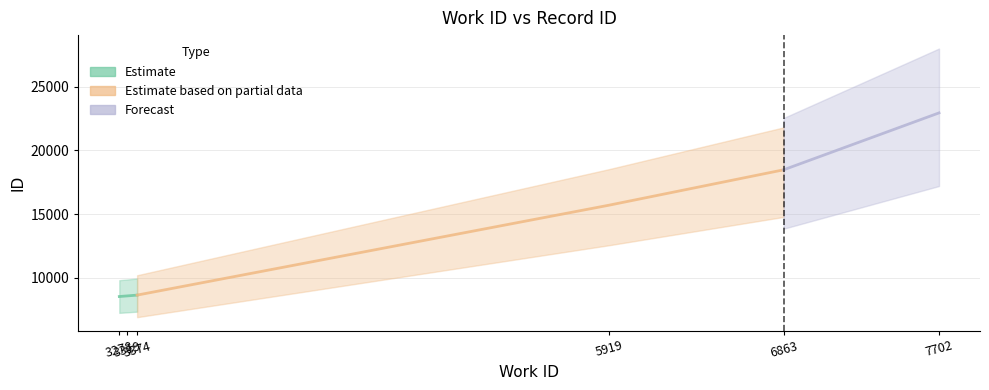

What is the value of the 2nd point from the left?

8586